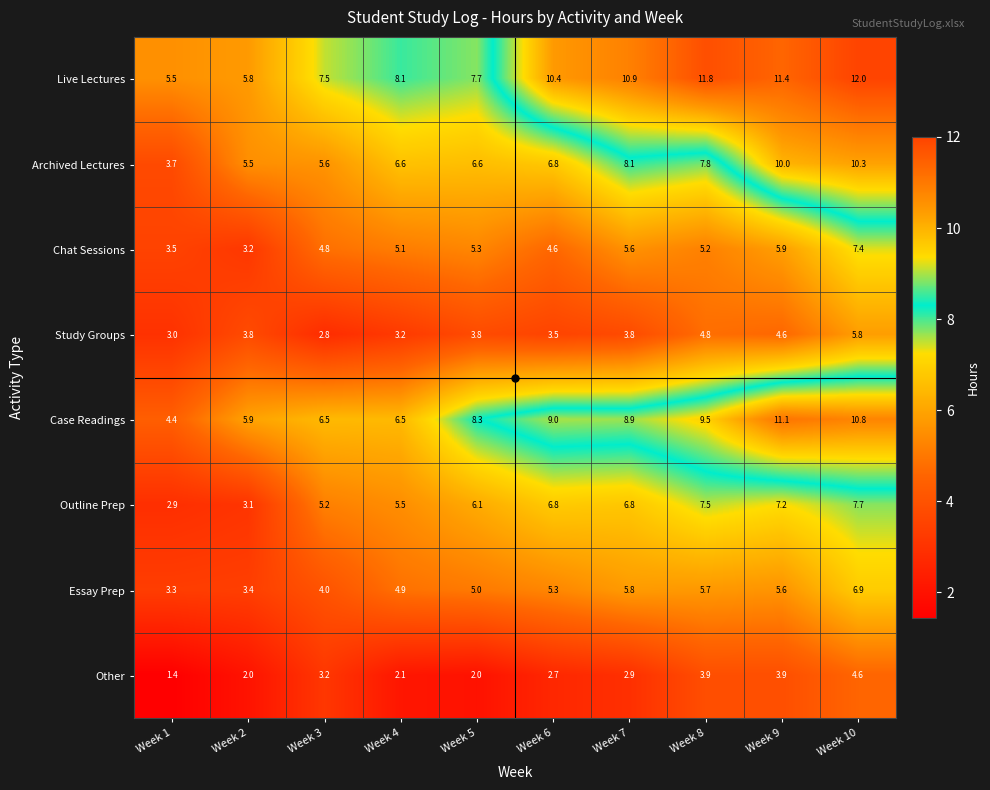

At which category is the sum across all series the highest?

Week 10